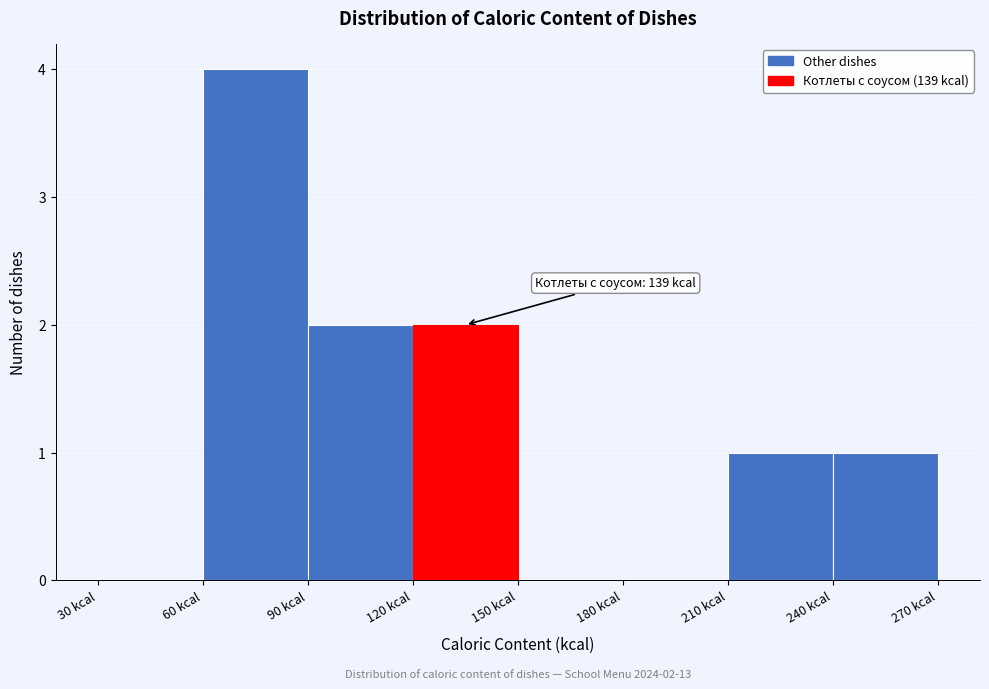

Which range on the x-axis has the tallest bar?

60 to 90